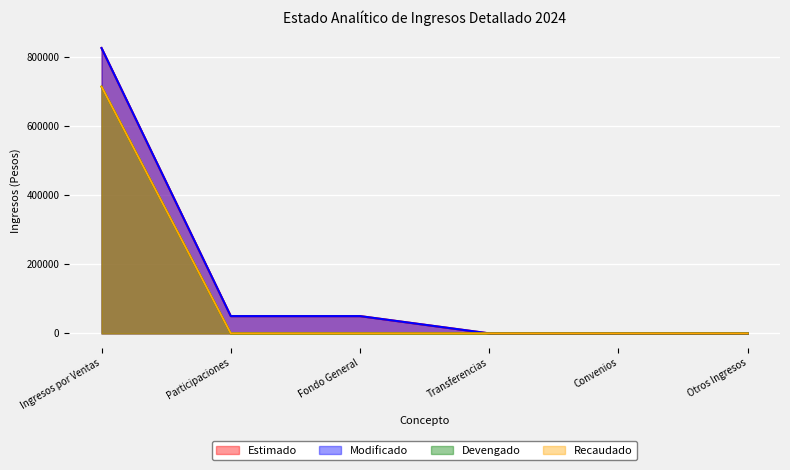

The Recaudado series shows 0 at Participaciones. True or false?

True